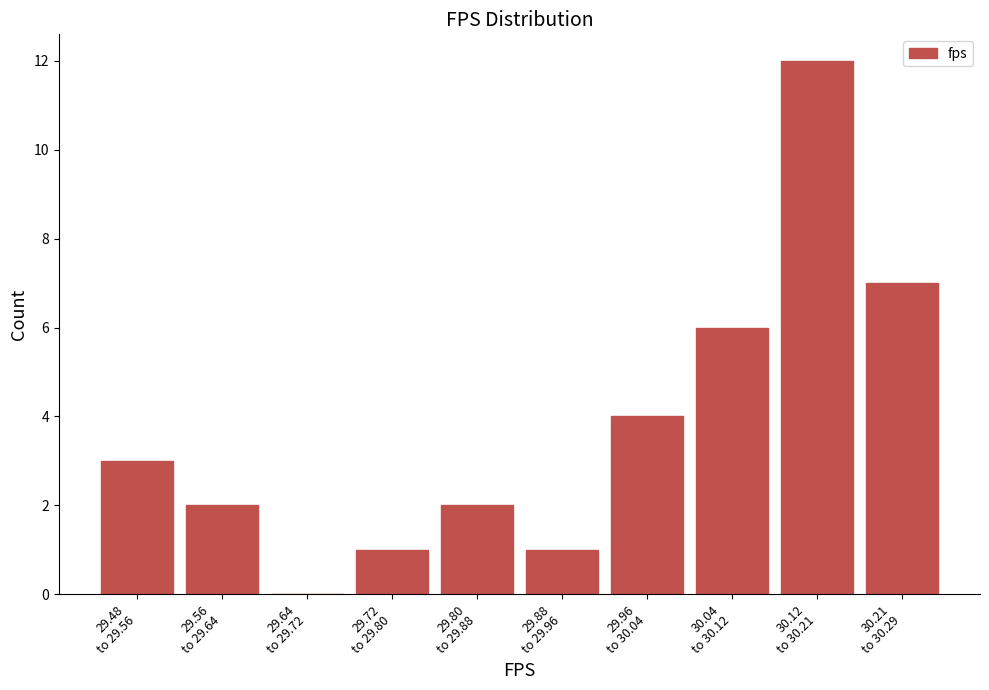

What is the maximum value shown in the chart?

12